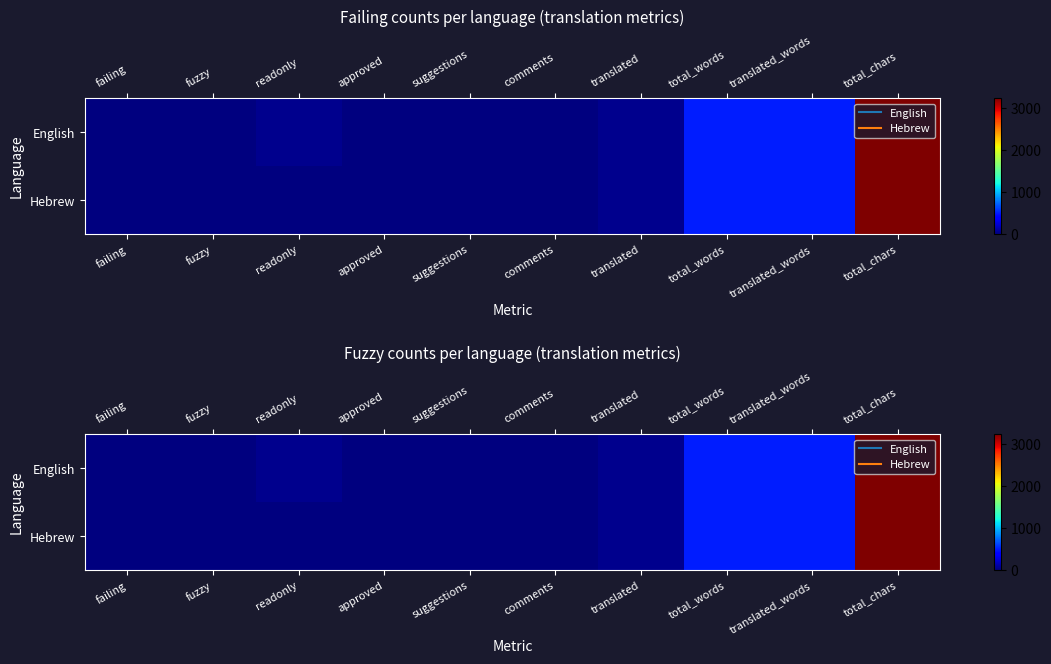

What is the sum of all Hebrew values?

4276